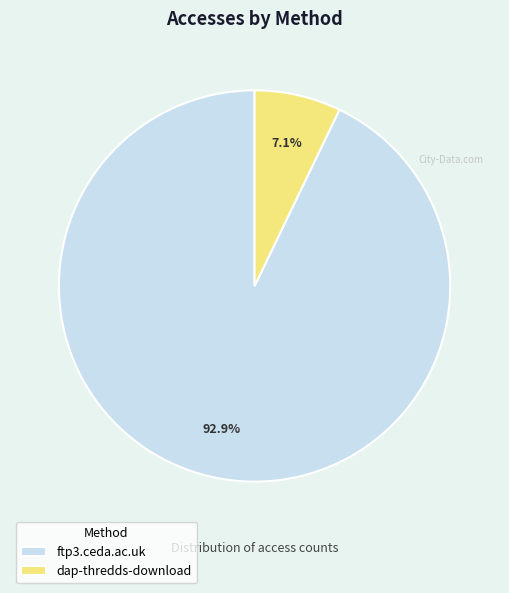

Which slice represents more than half of the pie?

ftp3.ceda.ac.uk